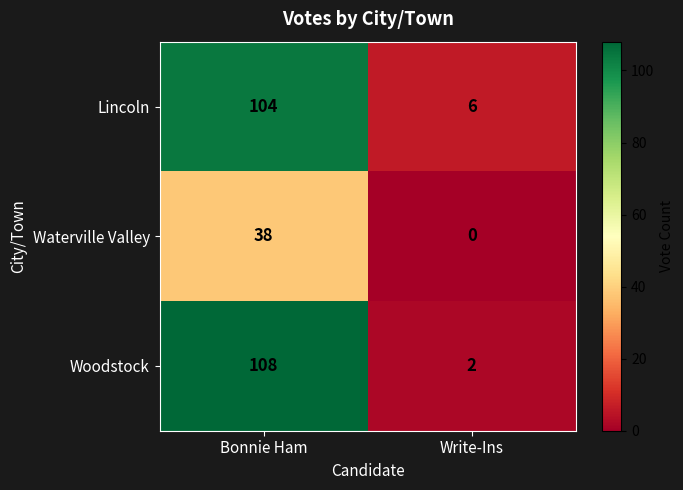

What is the maximum value shown in the chart?

108